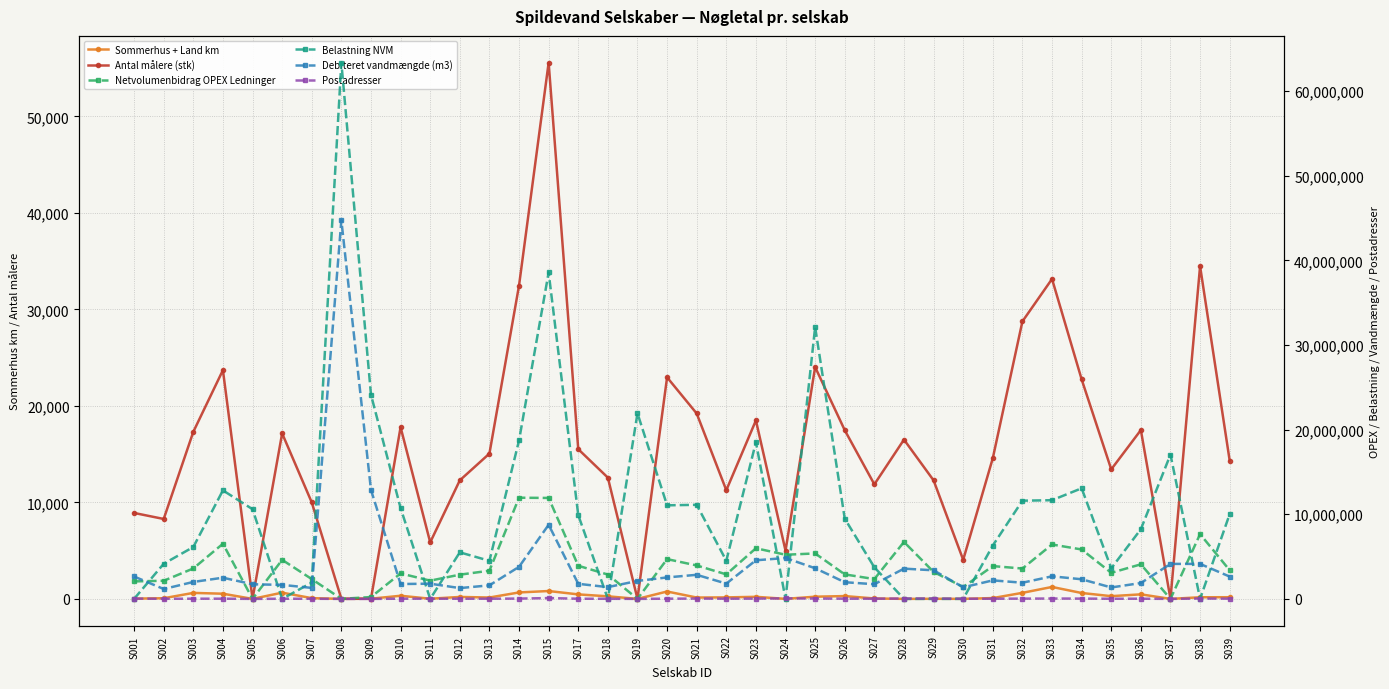

What is the highest value of the Belastning NVM series?

63352842.8